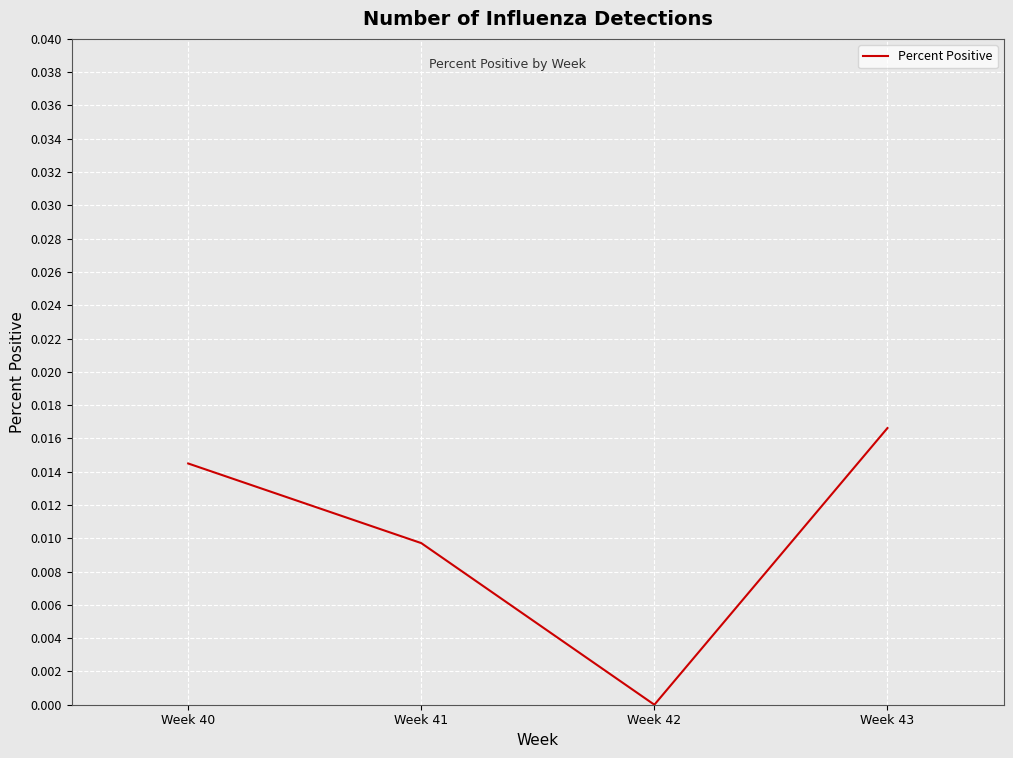

The chart shows a value of 0.0 at Week 41. True or false?

True